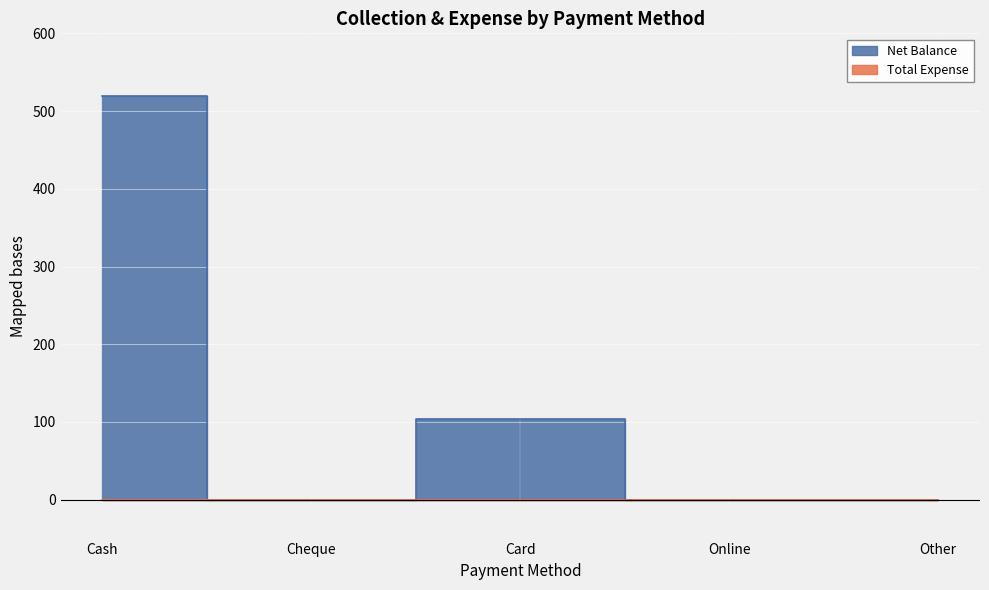

Reading left to right, transcribe all the data shown in this chart.

Cash=520	Cheque=0	Card=104	Online=0	Other=0